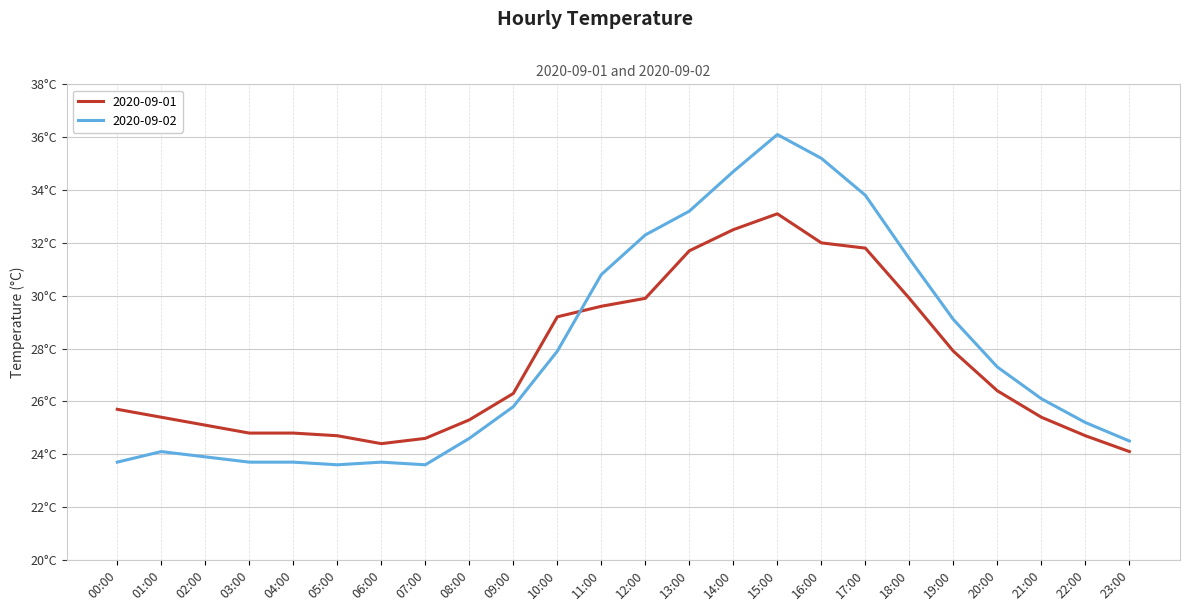

Reading left to right, extract all data points from this chart.

2020-09-01: 00:00=25.7	01:00=25.4	02:00=25.1	03:00=24.8	04:00=24.8	05:00=24.7	06:00=24.4	07:00=24.6	08:00=25.3	09:00=26.3	10:00=29.2	11:00=29.6	12:00=29.9	13:00=31.7	14:00=32.5	15:00=33.1	16:00=32.0	17:00=31.8	18:00=29.9	19:00=27.9	20:00=26.4	21:00=25.4	22:00=24.7	23:00=24.1
2020-09-02: 00:00=23.7	01:00=24.1	02:00=23.9	03:00=23.7	04:00=23.7	05:00=23.6	06:00=23.7	07:00=23.6	08:00=24.6	09:00=25.8	10:00=27.9	11:00=30.8	12:00=32.3	13:00=33.2	14:00=34.7	15:00=36.1	16:00=35.2	17:00=33.8	18:00=31.4	19:00=29.1	20:00=27.3	21:00=26.1	22:00=25.2	23:00=24.5